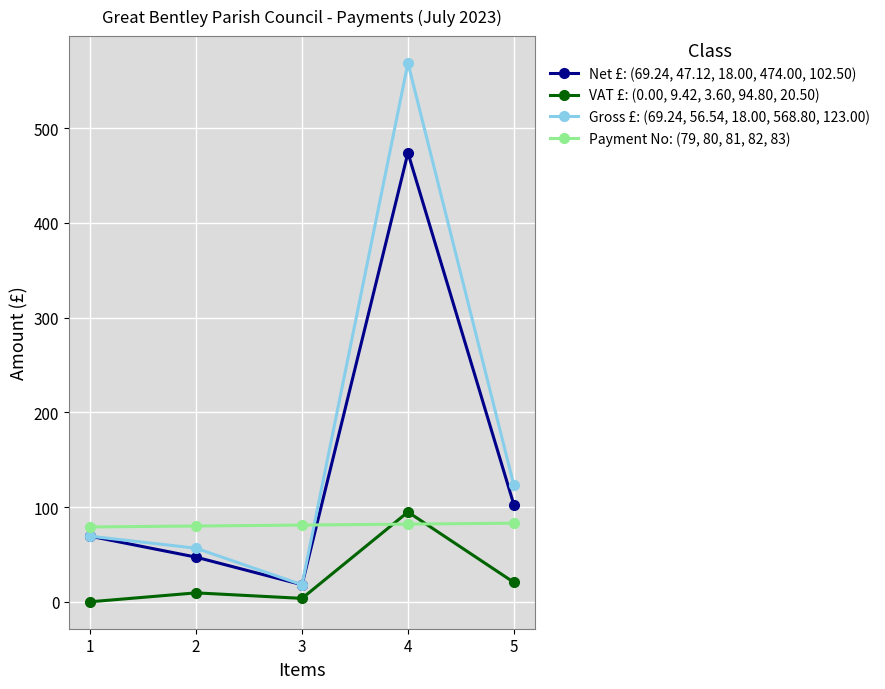

How many interior local peaks does the Net £: (69.24, 47.12, 18.00, 474.00, 102.50) series have?

1